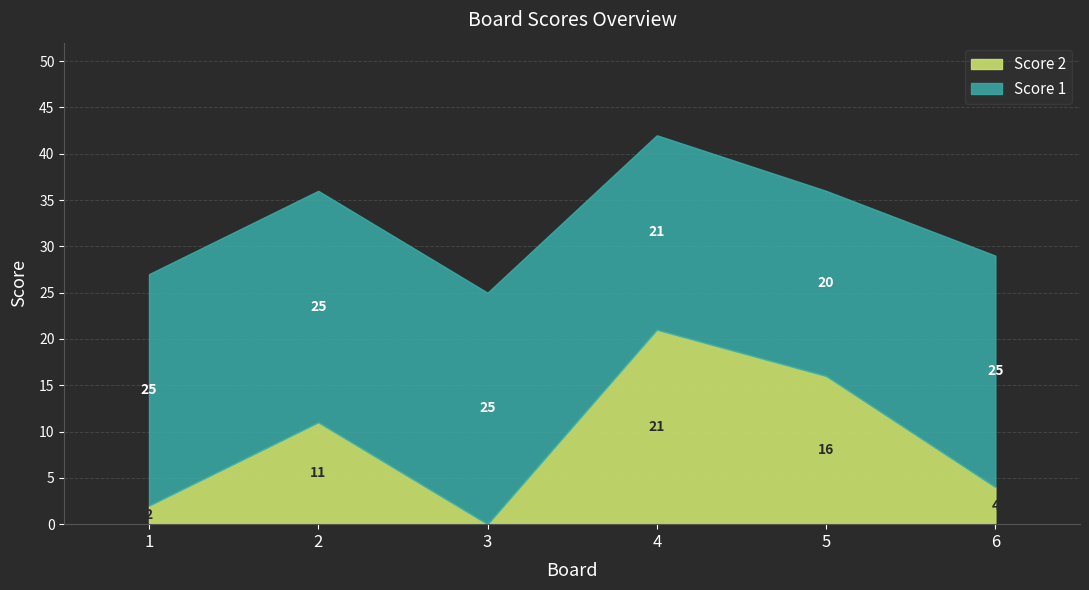

True or false: Score 1 and Score 2 cross at least once.

False